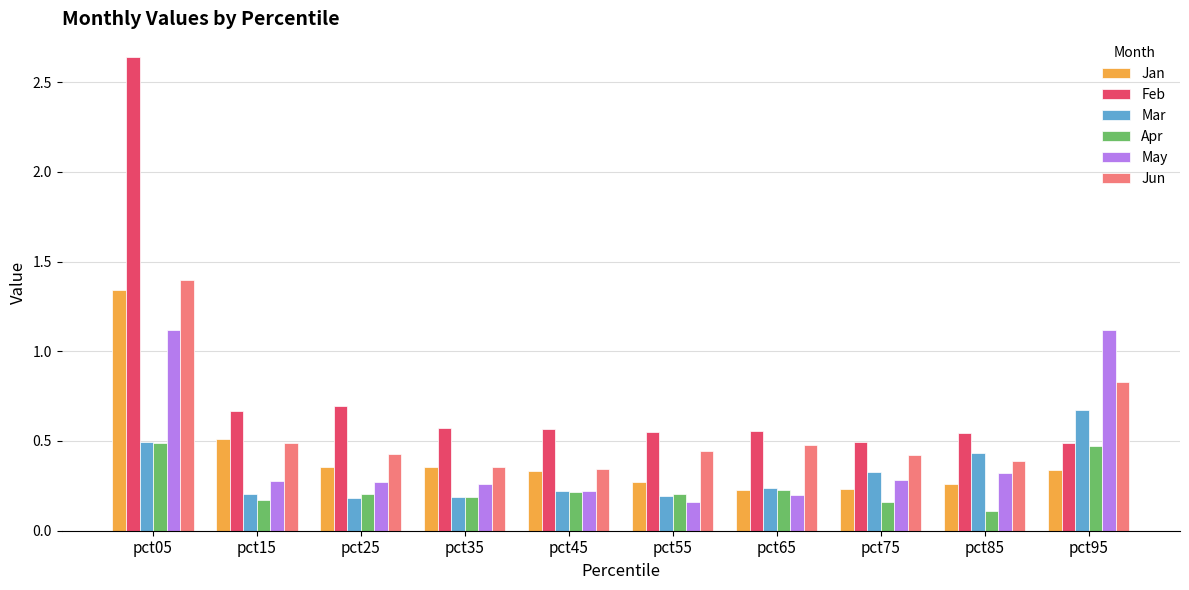

Are the bars horizontal?

No